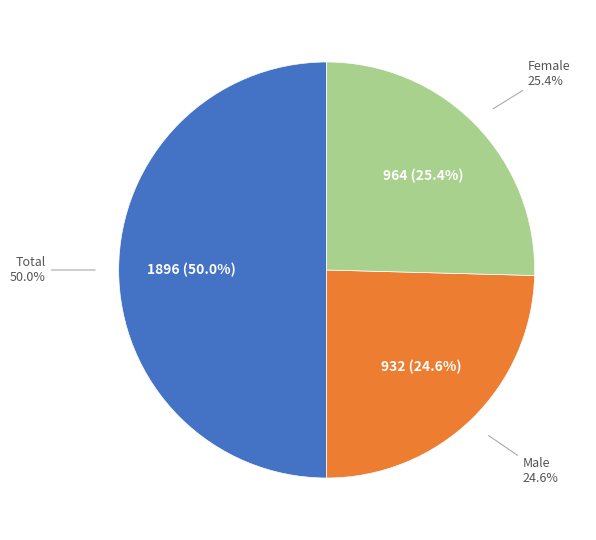

What is the change in value from Total to Male?

-964